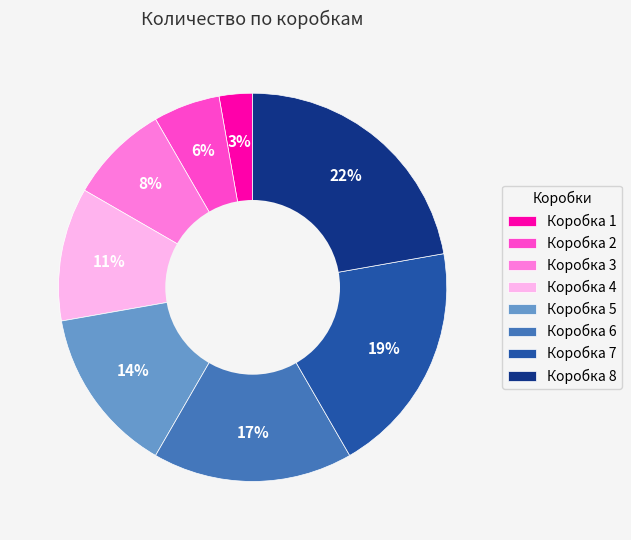

Count the number of slices in the pie.

8